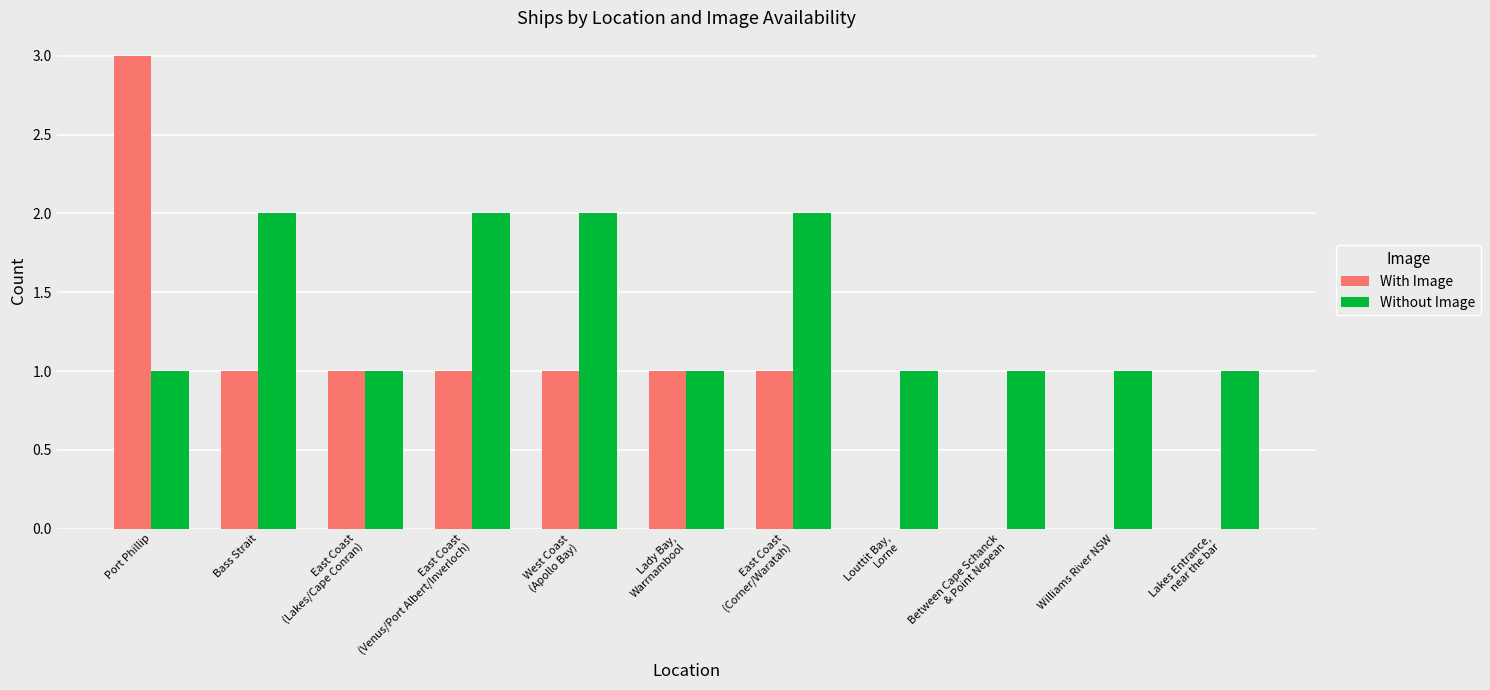

The value of With Image at Lady Bay,
Warrnambool is 1. True or false?

True